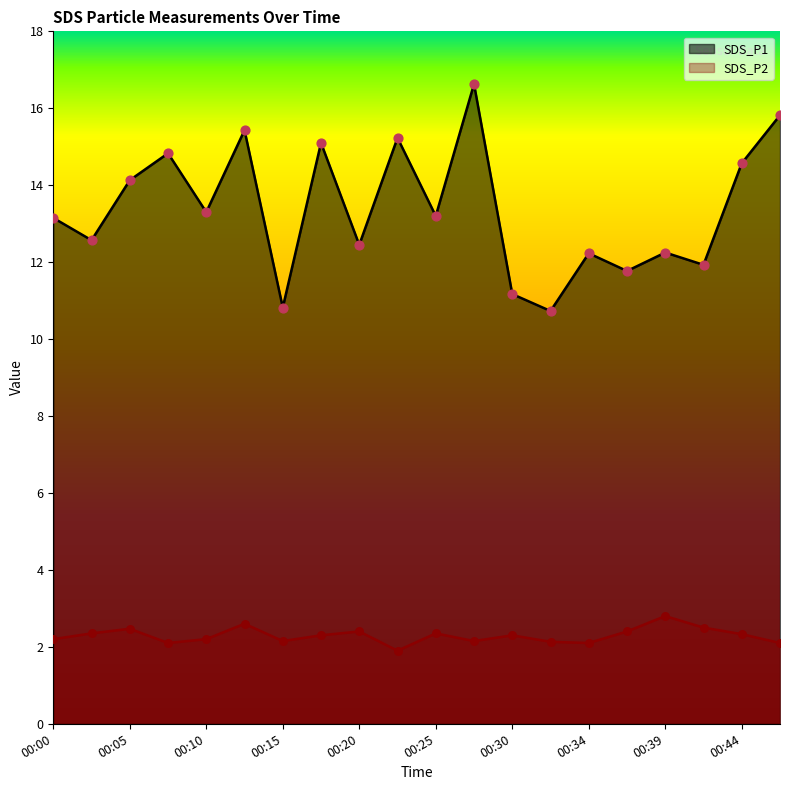

What are all the series names shown in the legend?

SDS_P1, SDS_P2